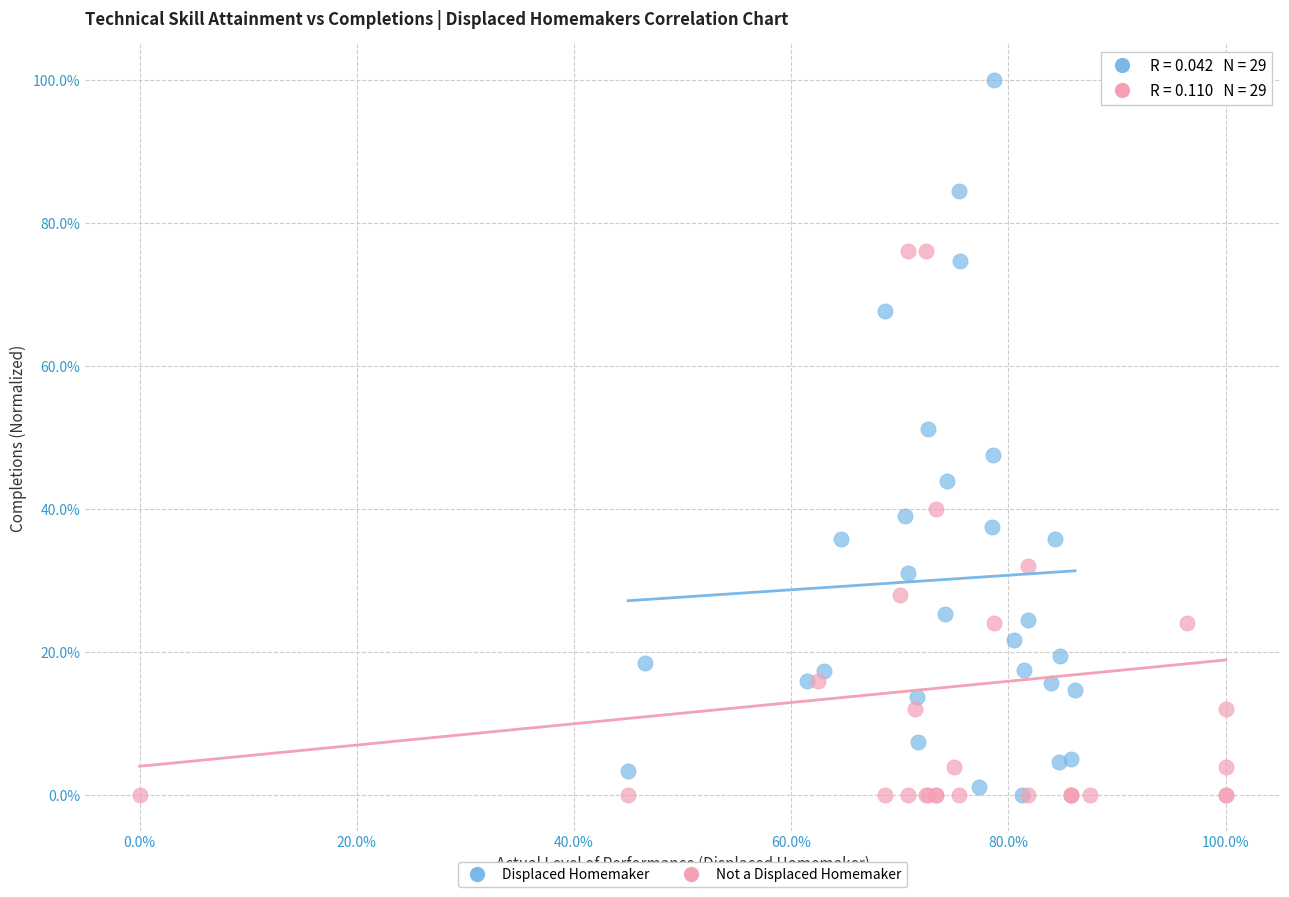

What are all the series names shown in the legend?

Displaced Homemaker, Not a Displaced Homemaker